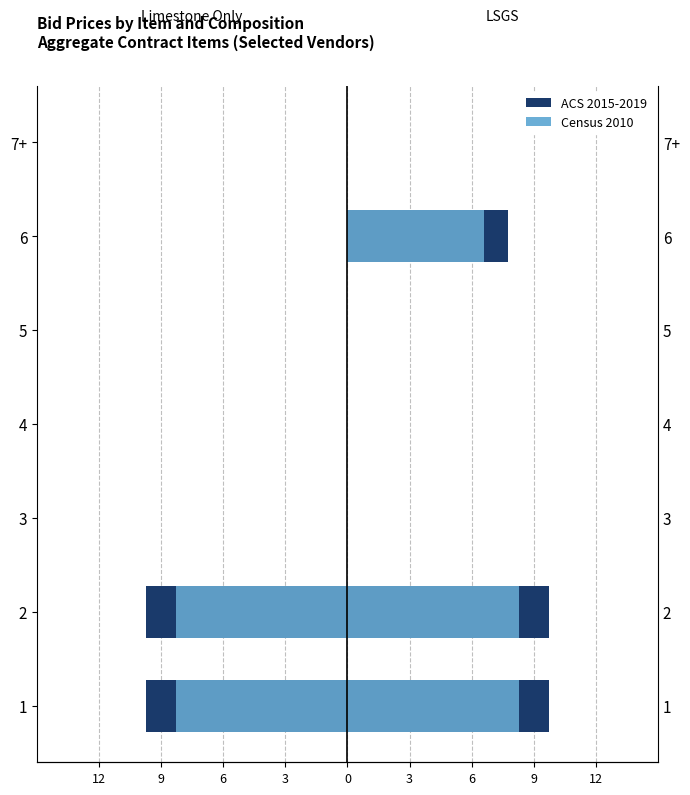

How many values in the Limestone Only (ACS 2015-2019) series are below 0?

2